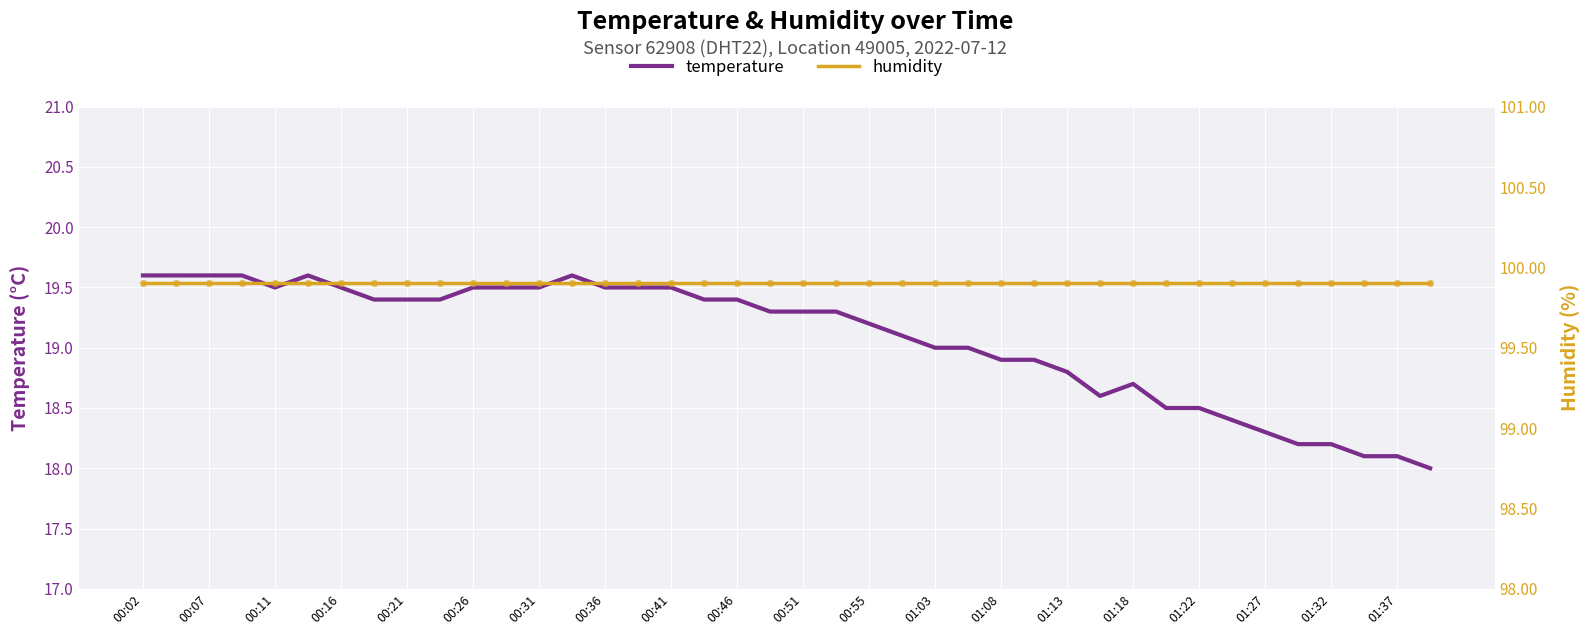

Which series reaches the minimum Y coordinate?

temperature